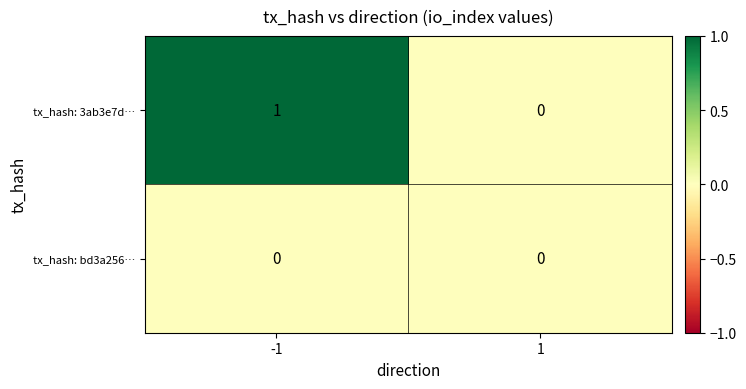

How many values in tx_hash: 3ab3e7d… are above zero?

1